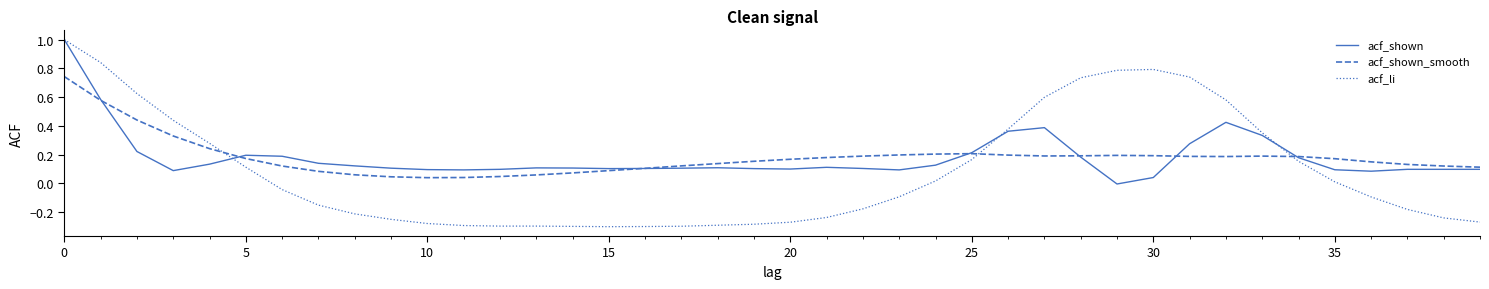

Which series has the widest spread of values?

acf_li